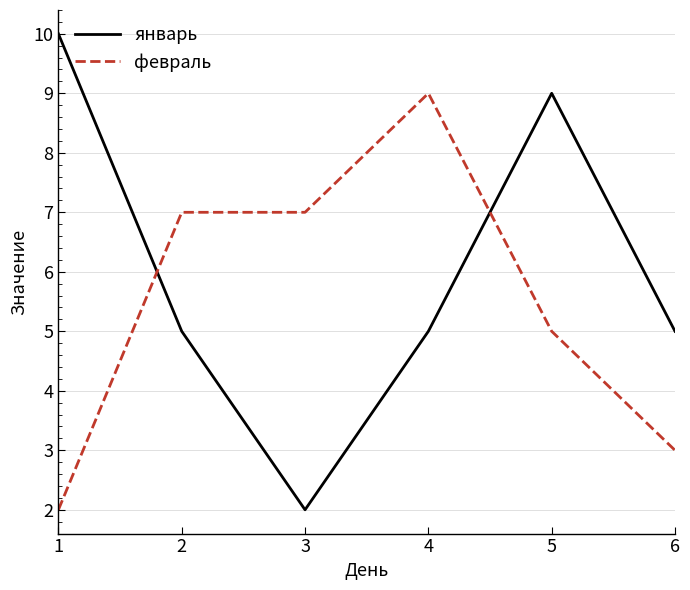

Where is the first local minimum for январь?

3